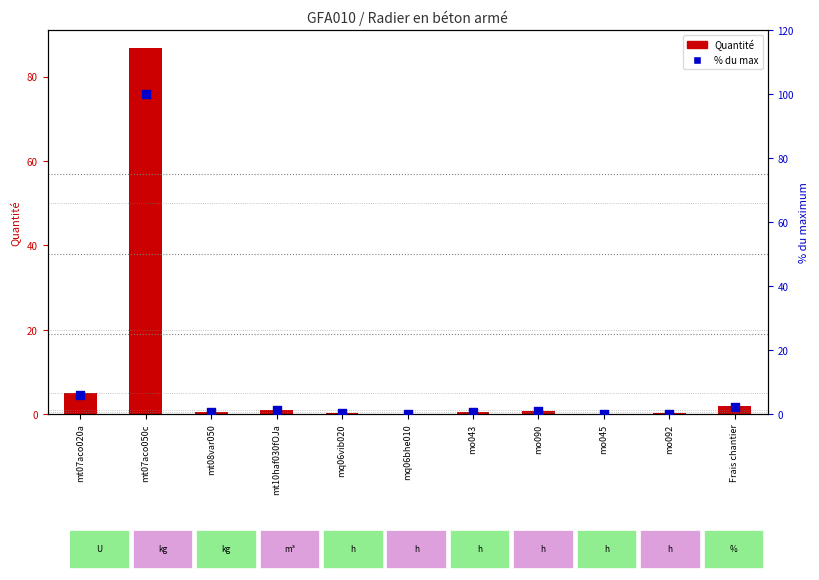

Which series reaches the minimum Y coordinate?

% du max